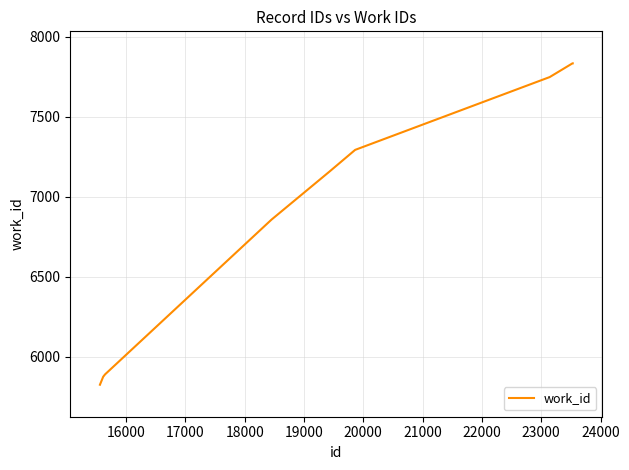

Does the chart display data point markers on the line(s)?

No